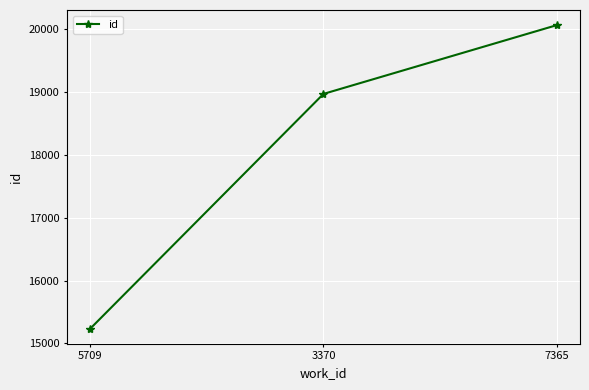

Approximately how many times larger is the value at 3370 compared to 5709?

1.2